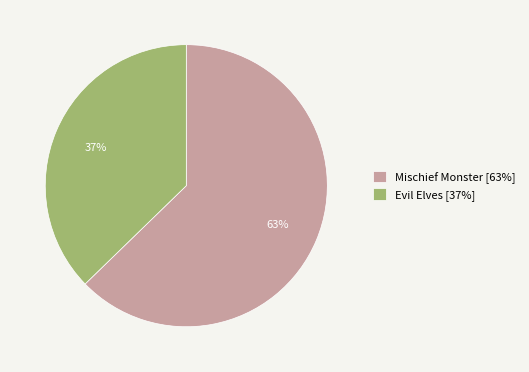

Between Mischief Monster and Evil Elves, which is larger?

Mischief Monster